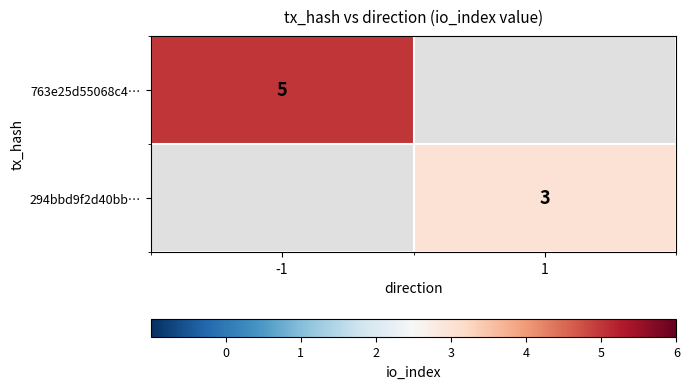

Which has a higher value, 1 or -1?

-1